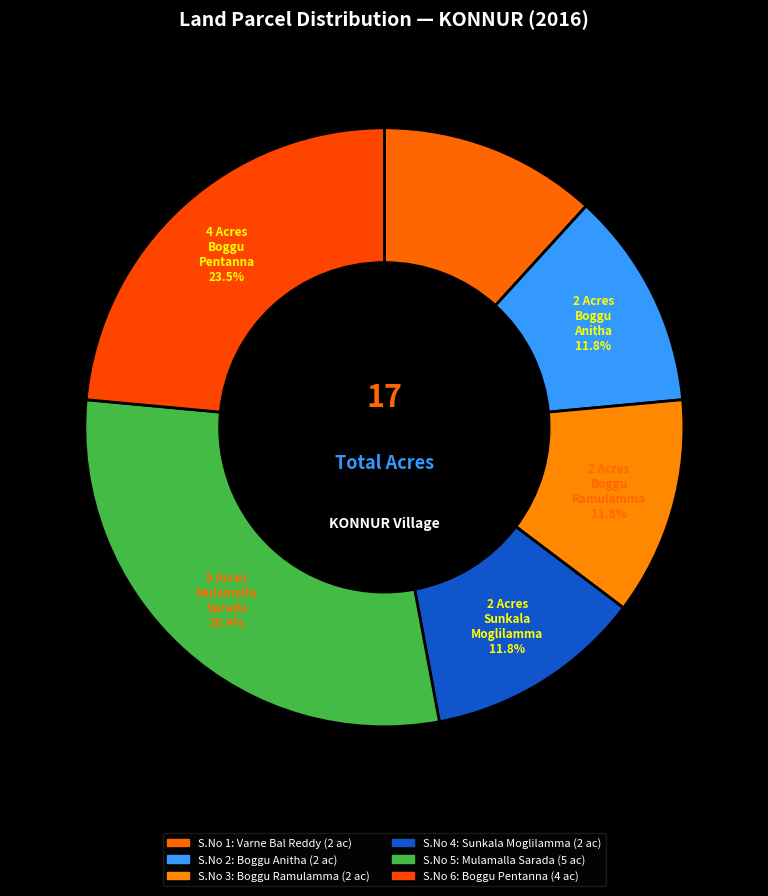

How many segments does this pie chart have?

6